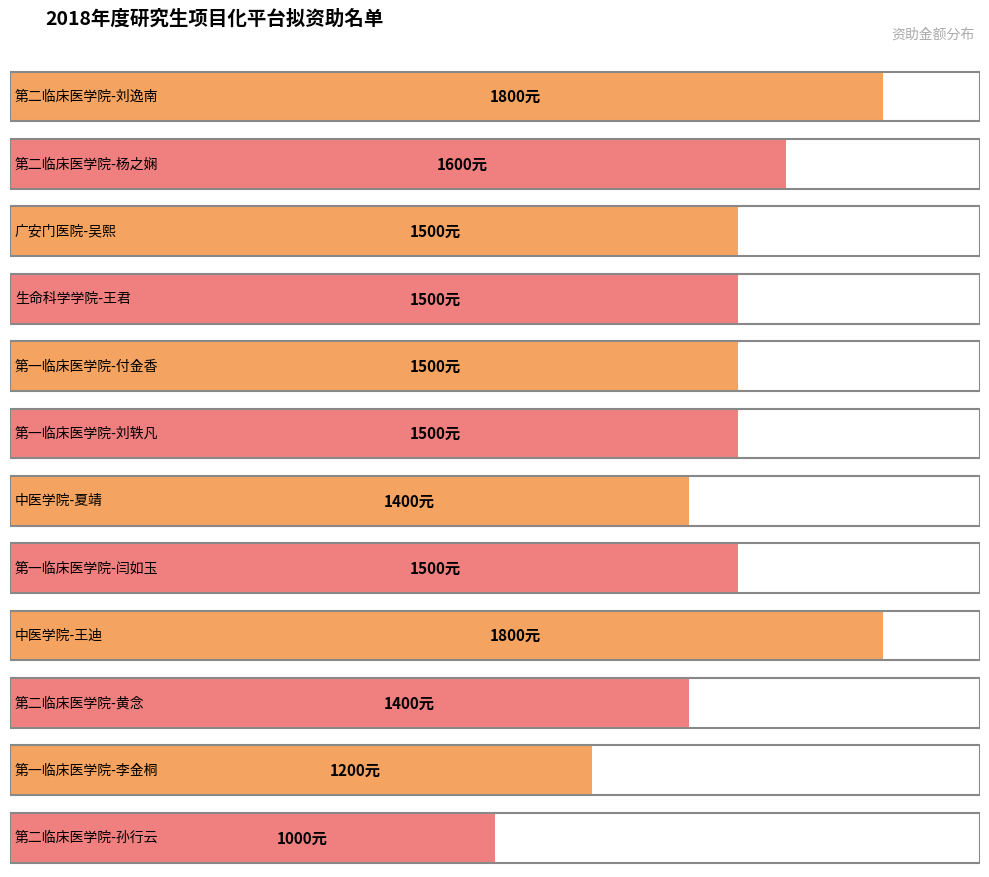

Approximately how many times larger is the value at 生命科学学院-王君 compared to 第一临床医学院-李金桐?

1.2